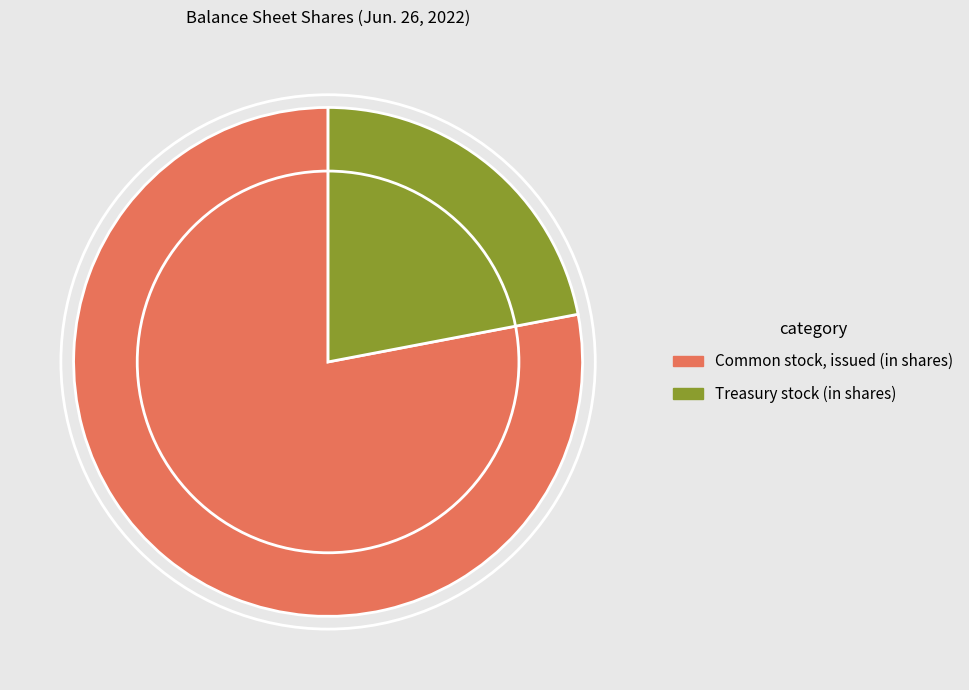

Approximately how many times larger is the value at Common stock, issued (in shares) compared to Treasury stock (in shares)?

3.5